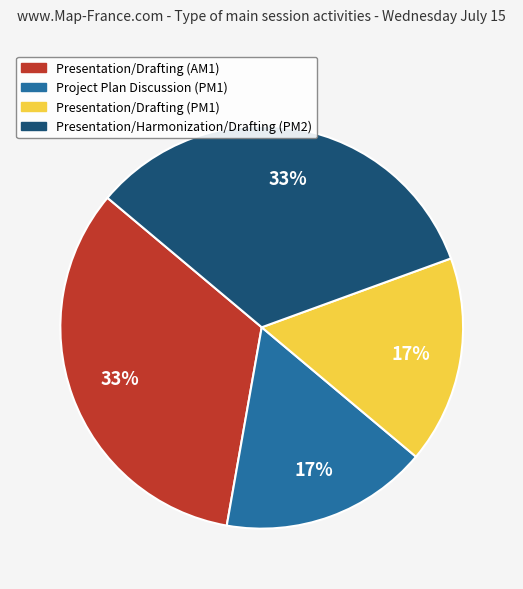

To the nearest percent, what portion does Project Plan Discussion (PM1) represent?

17%